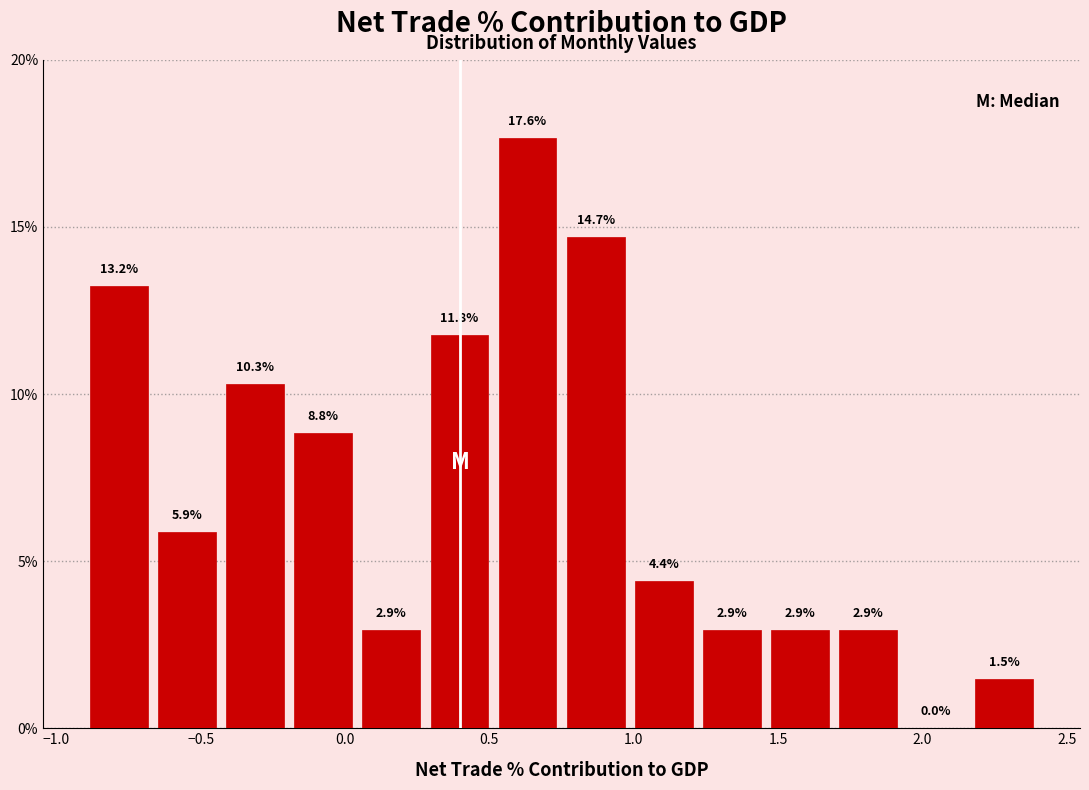

Which range on the x-axis has the tallest bar?

0.50 to 0.75